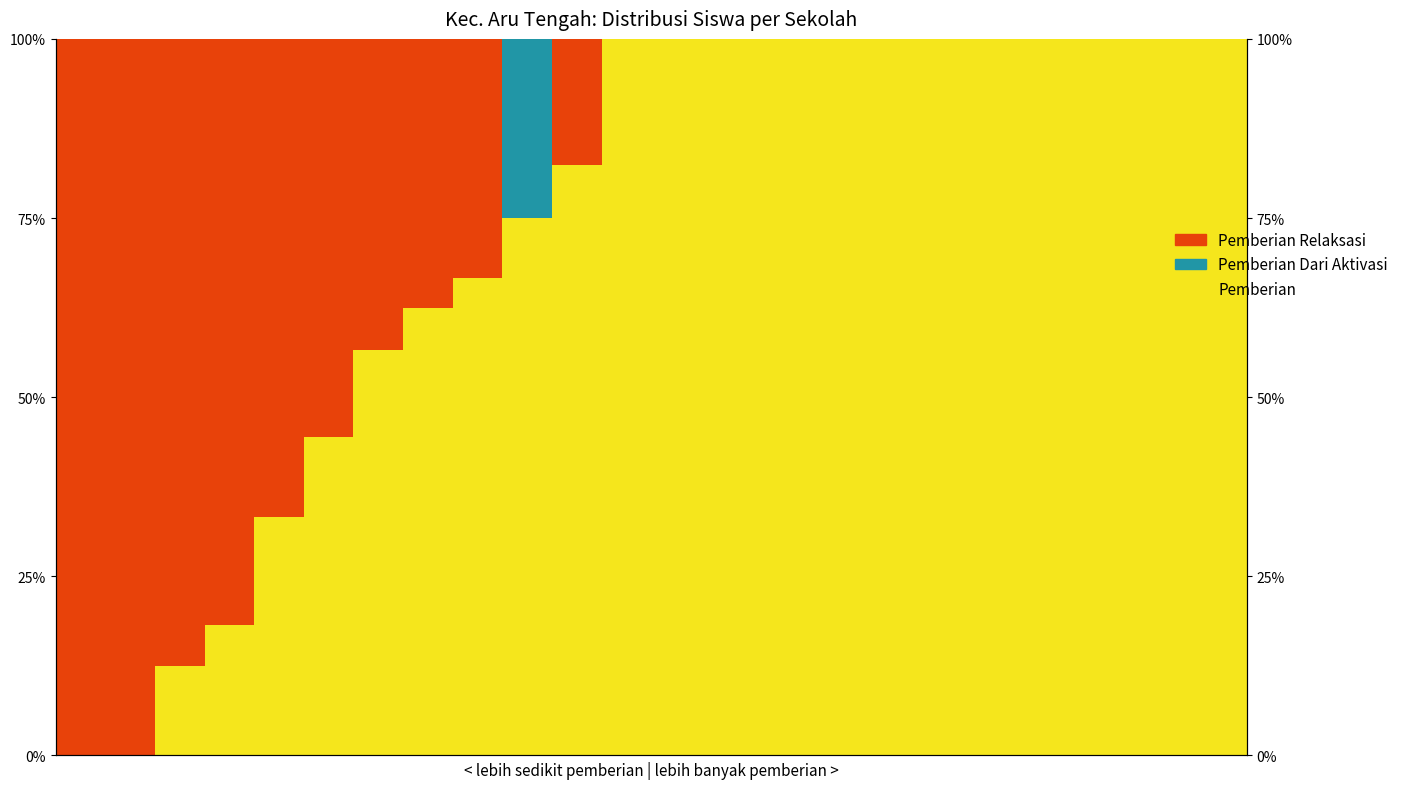

Count the number of data series in this chart.

3